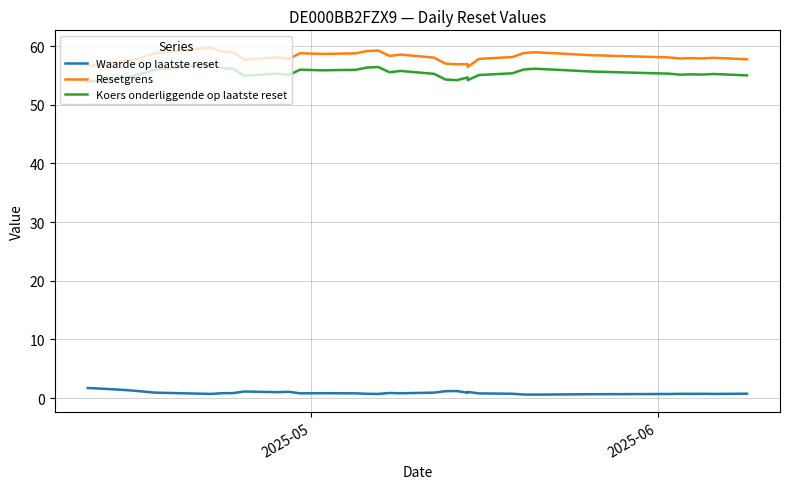

In Waarde op laatste reset, how many points are lower than both neighbors (excluding endpoints)?

9